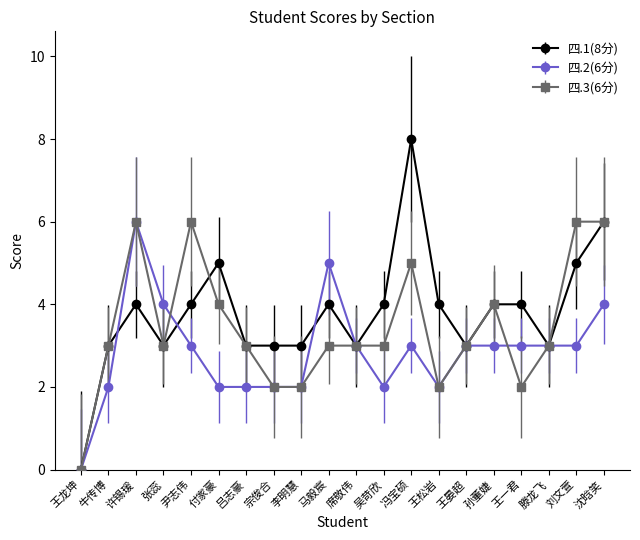

What are all the series names shown in the legend?

四.1(8分), 四.2(6分), 四.3(6分)